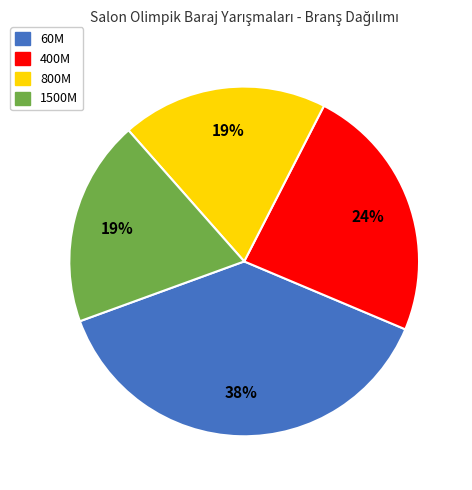

What is the largest slice in the pie chart?

60M